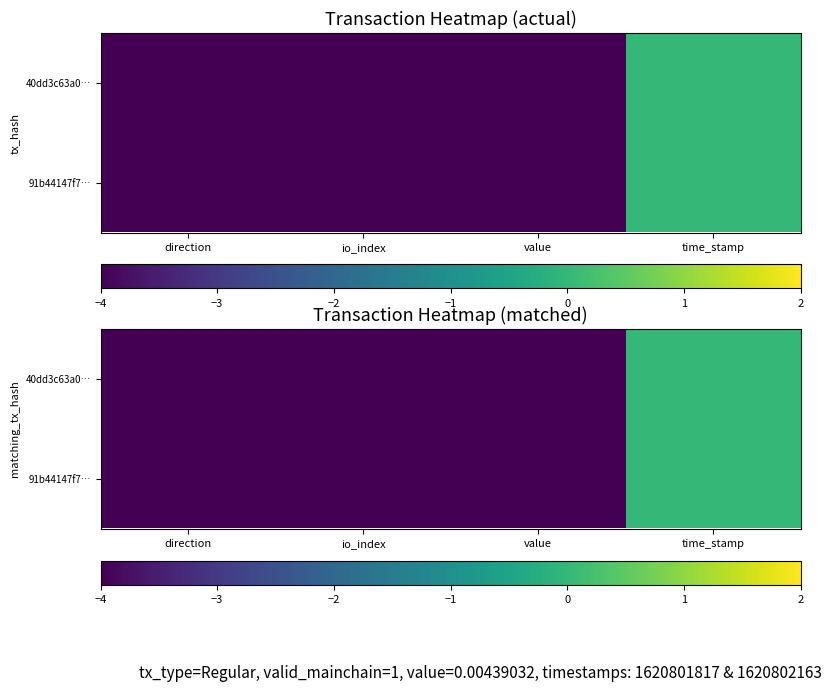

What is the sum of all 40dd3c63a0… values?

-12.0